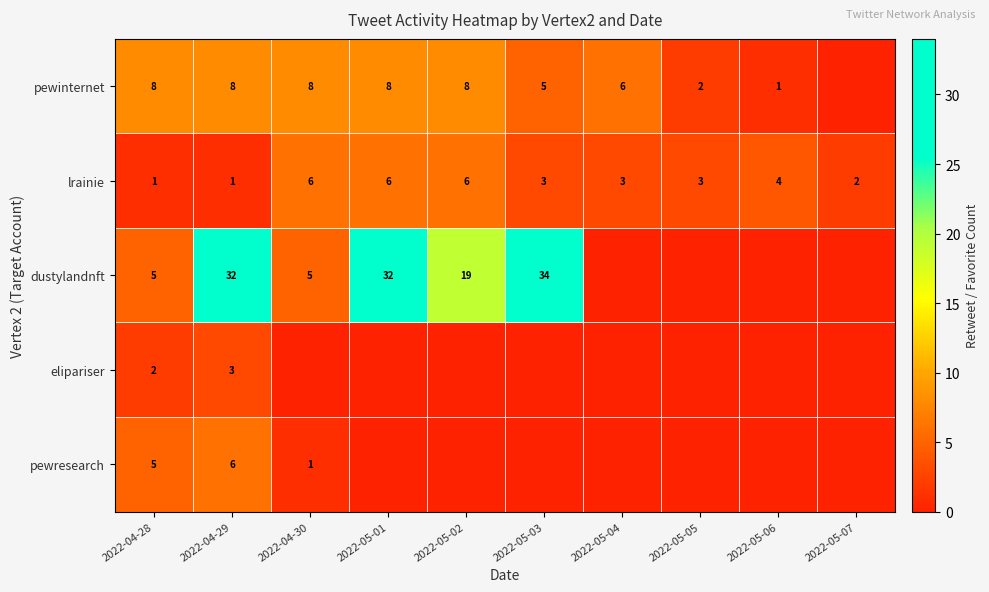

What is the sum of all lrainie values?

35